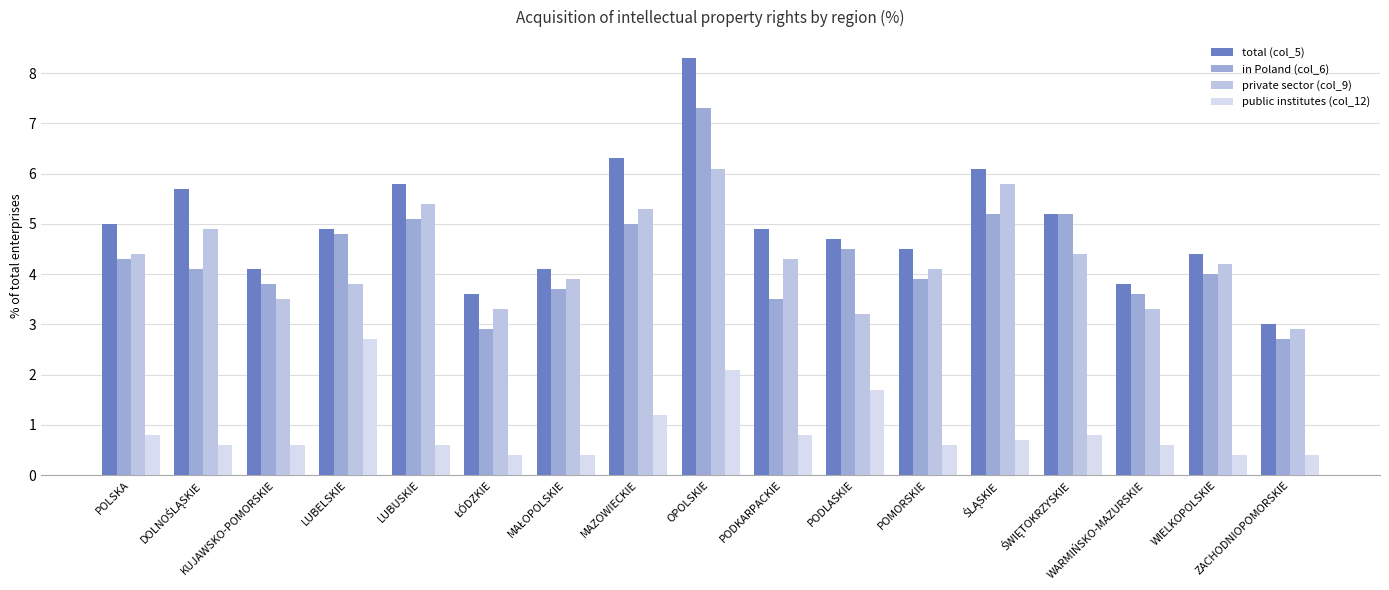

What is the value of the in Poland (col_6) bar at the 9th from the left?

7.3